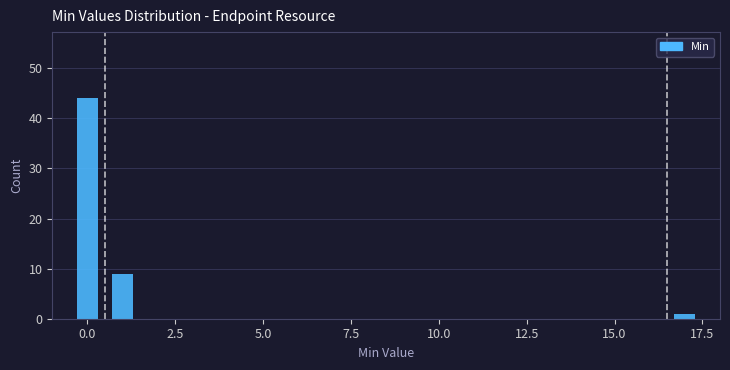

Around what value on the x-axis is the tallest bar? Give the approximate position of its centre, as read against the axis.

0.0